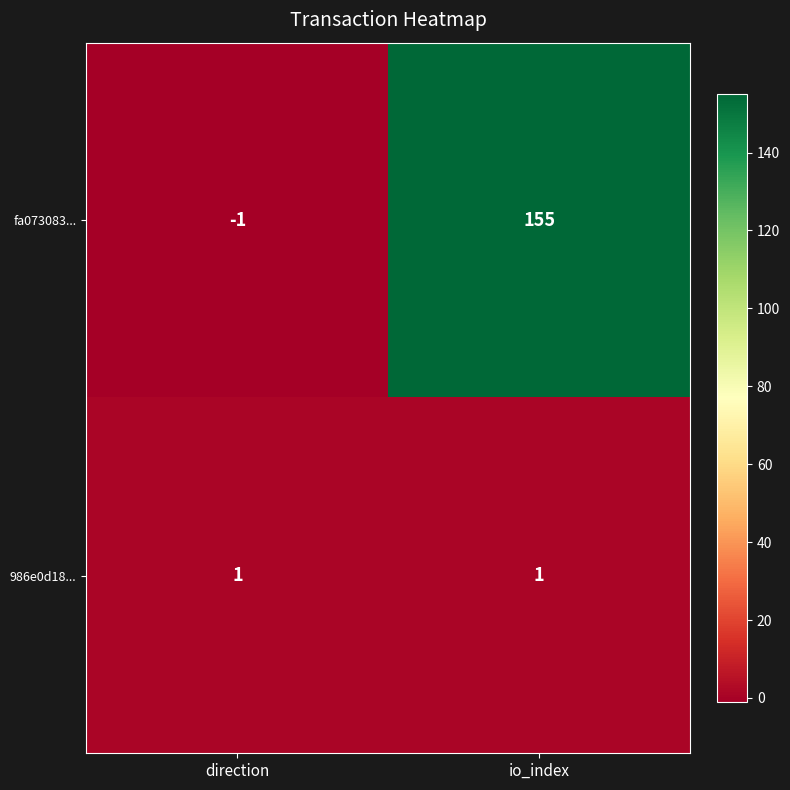

What is the difference between the maximum and minimum values in the fa073083... series?

156